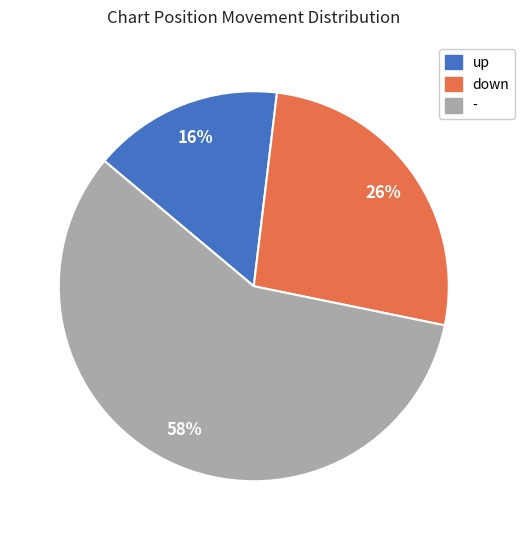

The - slice represents 58% of the pie. True or false?

True